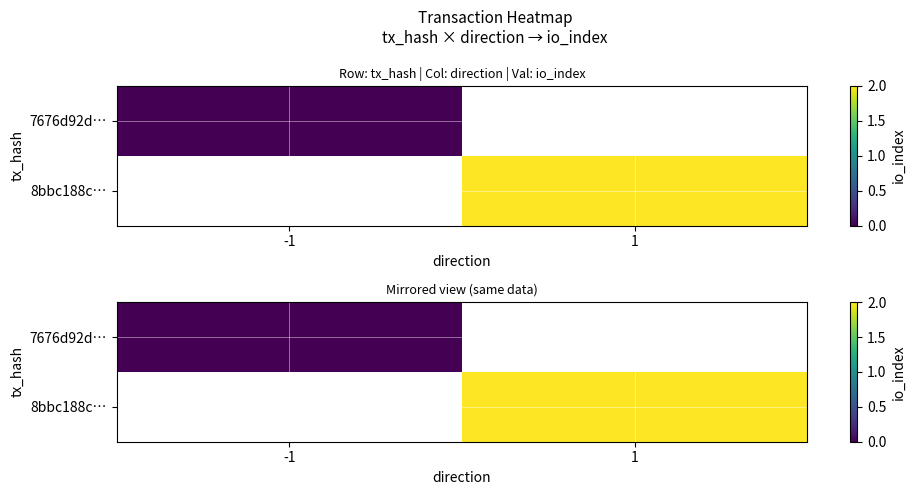

Is the value of 7676d92d… at 1 greater than the value of 8bbc188c… at -1?

No